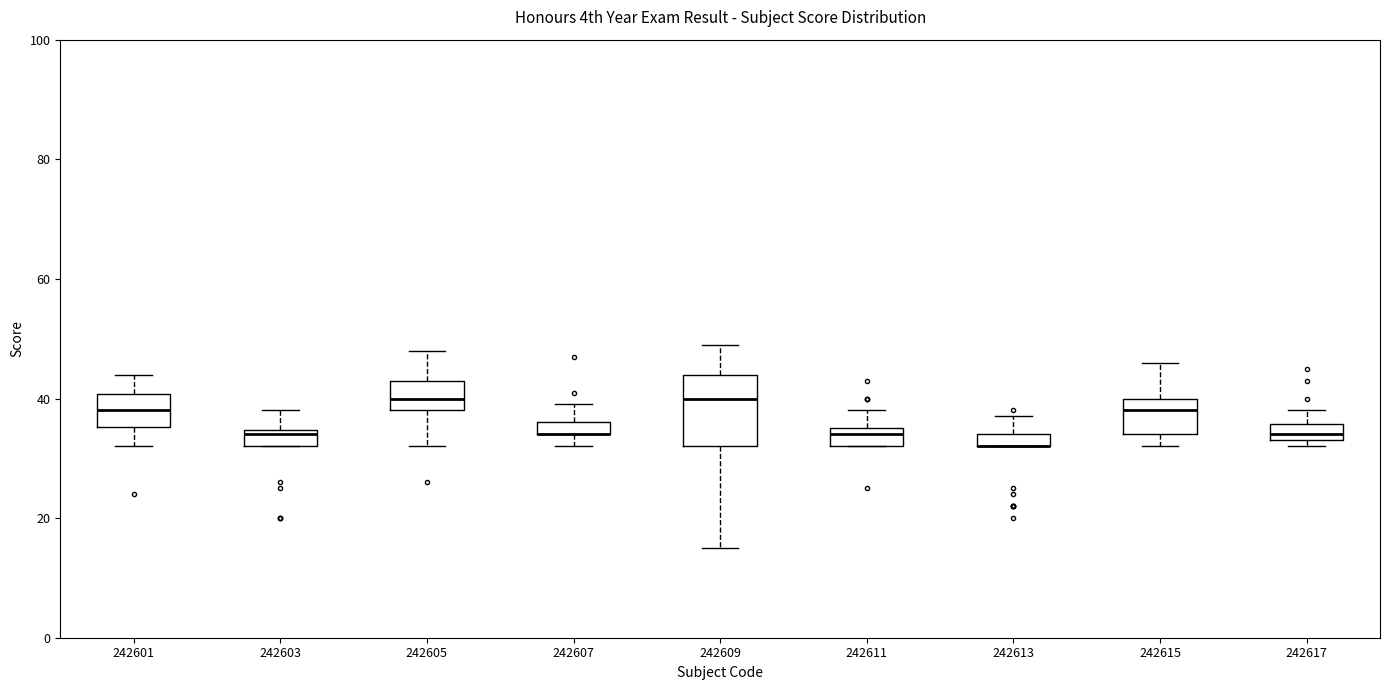

Which box is the tallest, from its lower edge to its upper edge?

242609